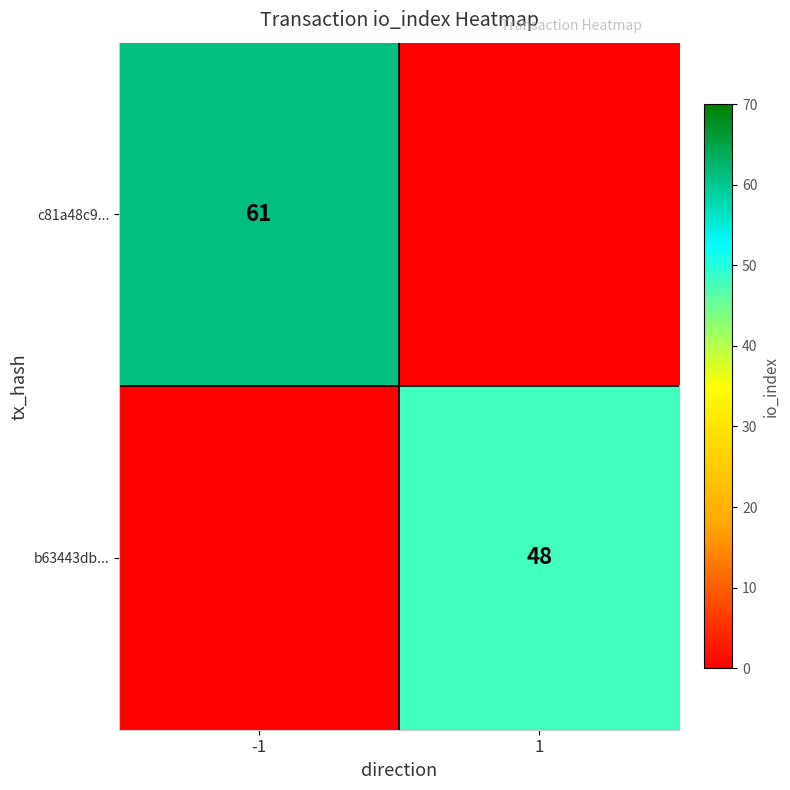

The b63443db... series shows 70 at 1. True or false?

False